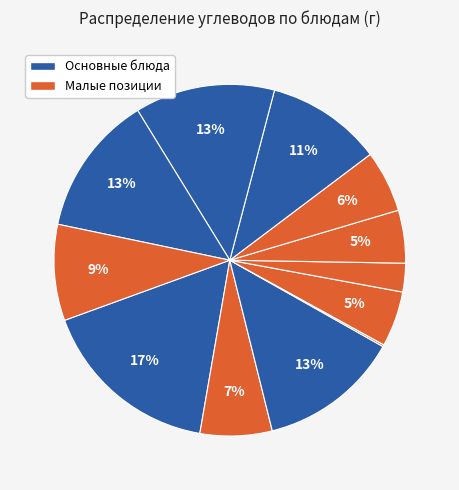

To the nearest percent, what is the difference between the largest and smallest slice percentages?

17%